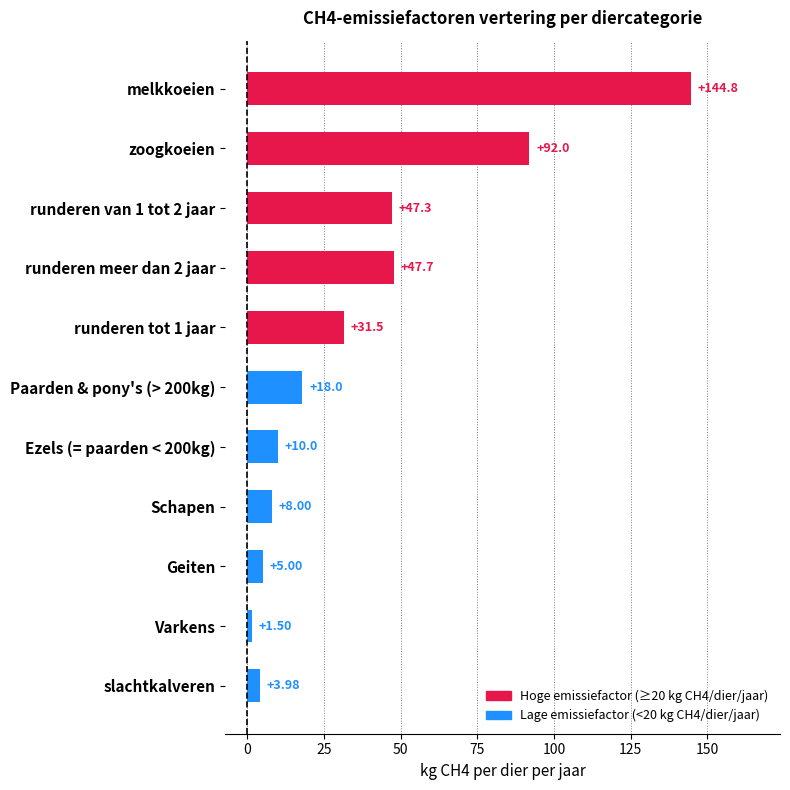

True or false: the data shows 17.3 at runderen van 1 tot 2 jaar.

False